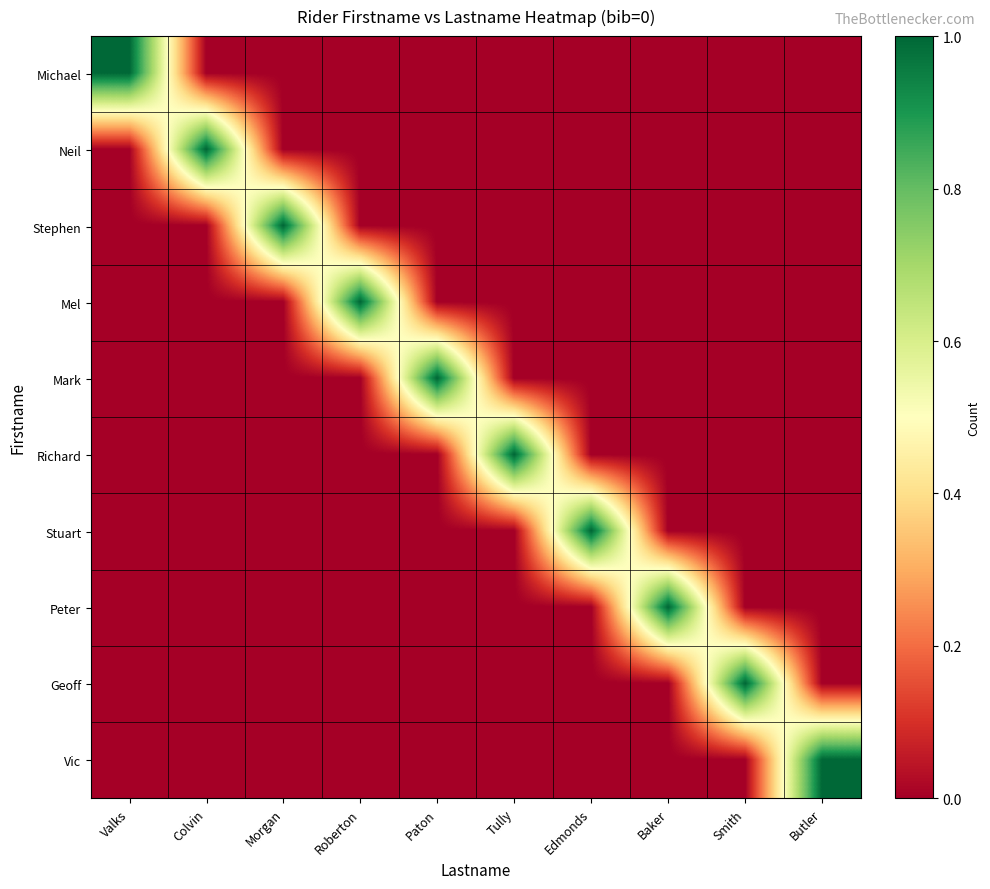

Rank the series at Morgan from highest to lowest value.

Stephen, Michael, Neil, Mel, Mark, Richard, Stuart, Peter, Geoff, Vic